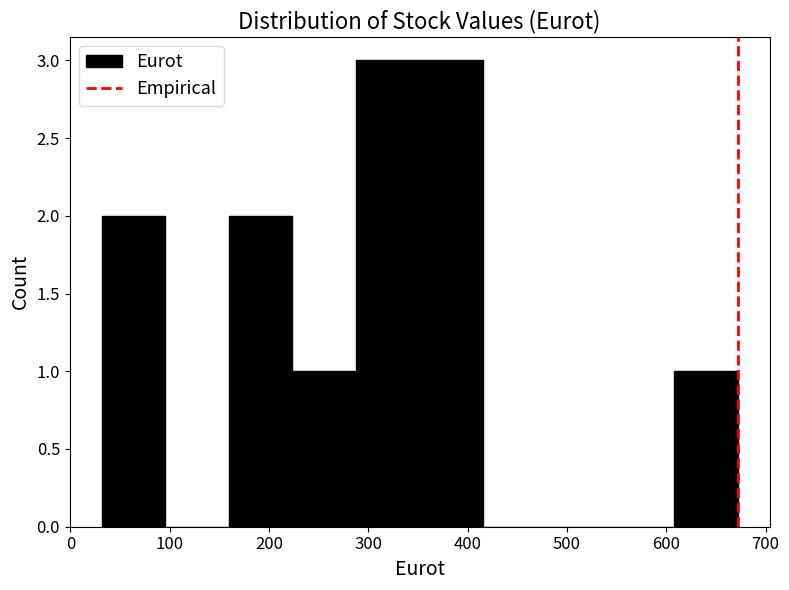

How tall is the bar that spans 610 to 670 on the x-axis? Neither the bar edges nor the heights are printed on the chart, so give them approximately, as read against the axes.

1